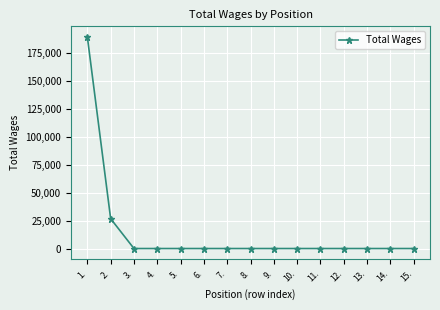

Is it true that the value at 13. is 108256?

False